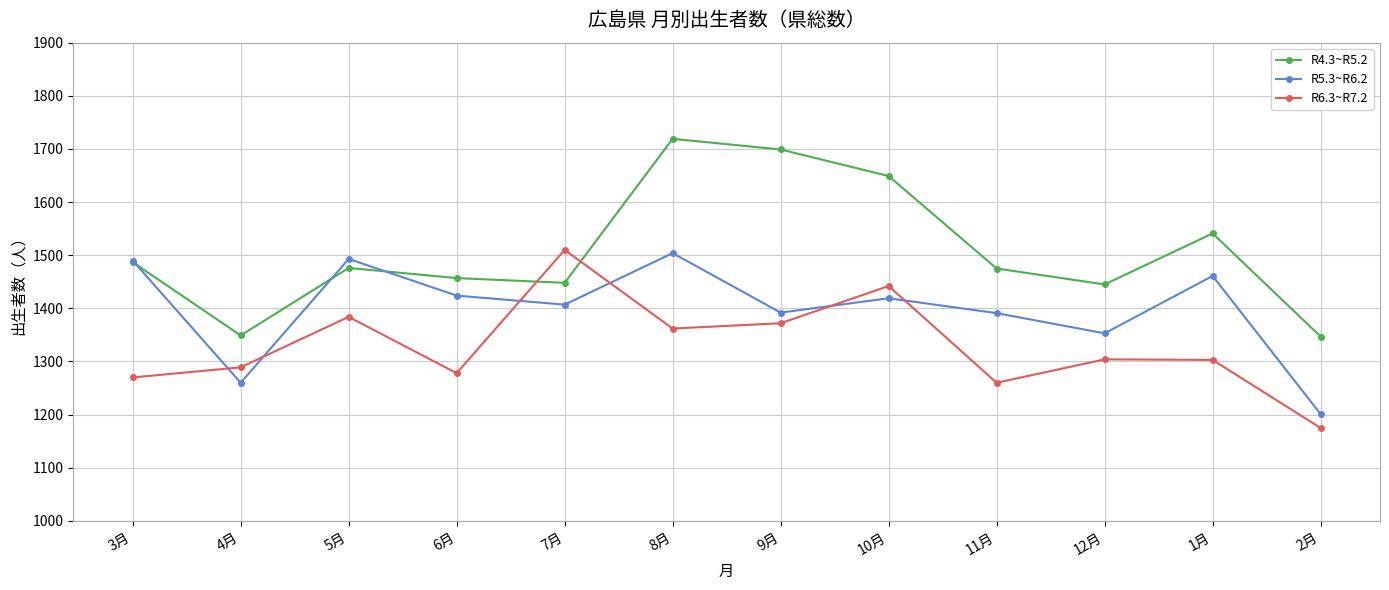

Rank the series by their average value, from lowest to highest.

R6.3~R7.2, R5.3~R6.2, R4.3~R5.2